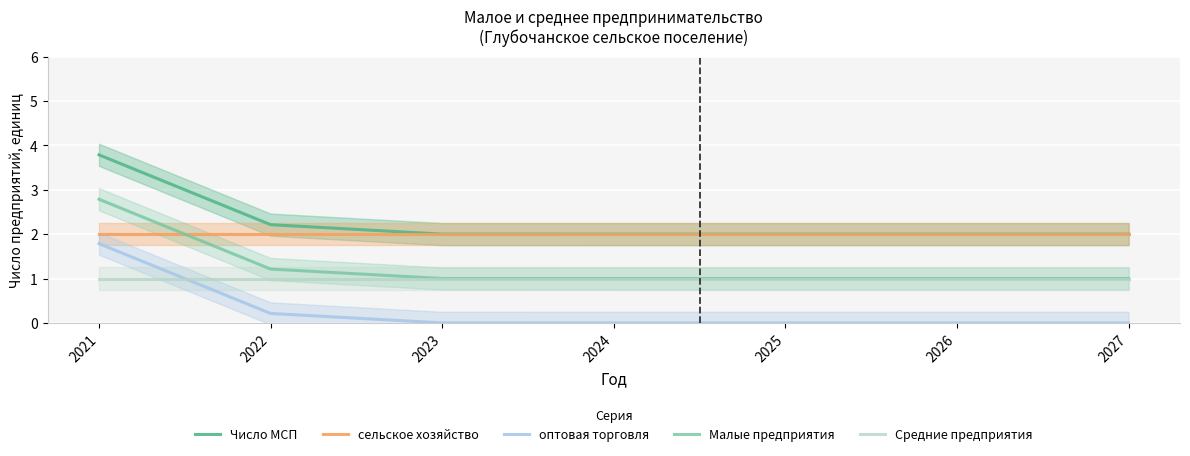

Which category has the lowest value across all series?

2024